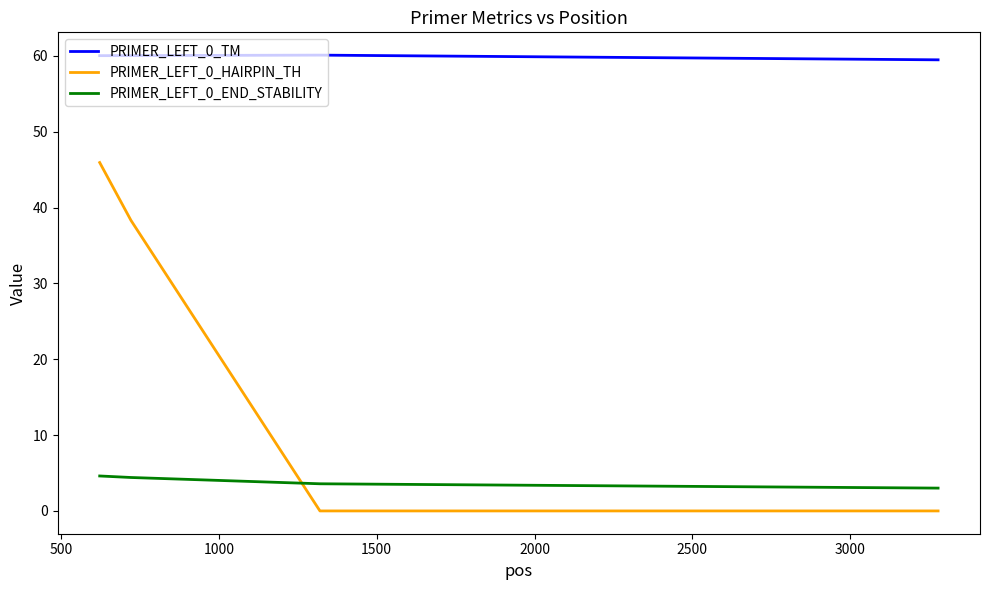

Does the chart have visible grid lines?

No